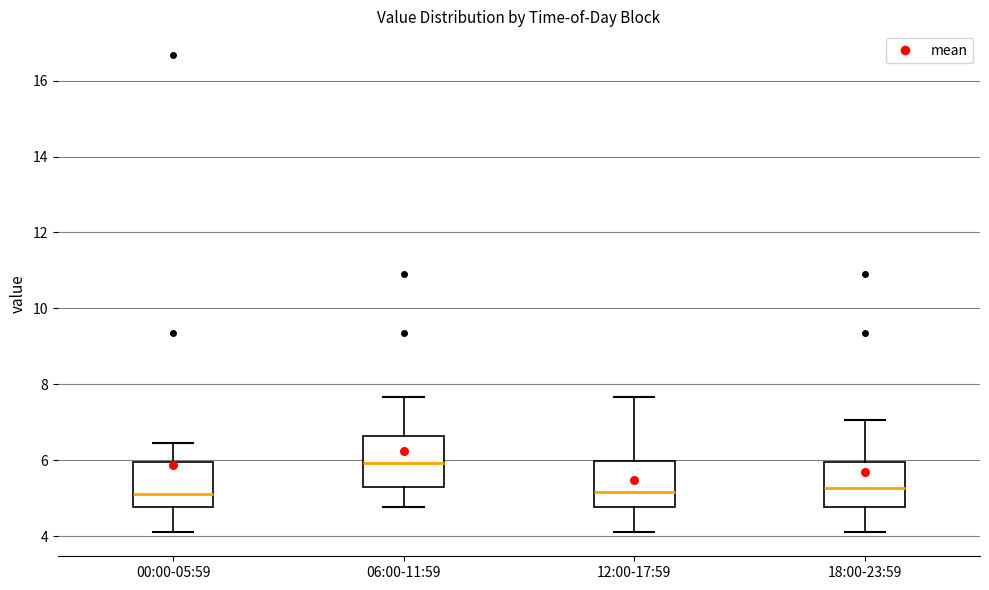

Which box's median line is the highest?

06:00-11:59